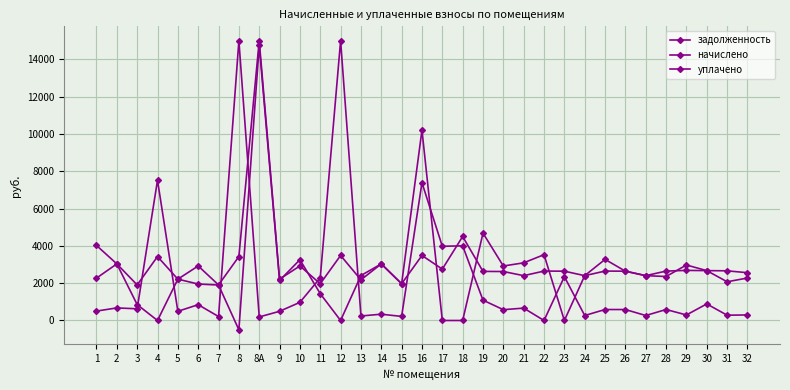

How many categories are shown in the chart?

33